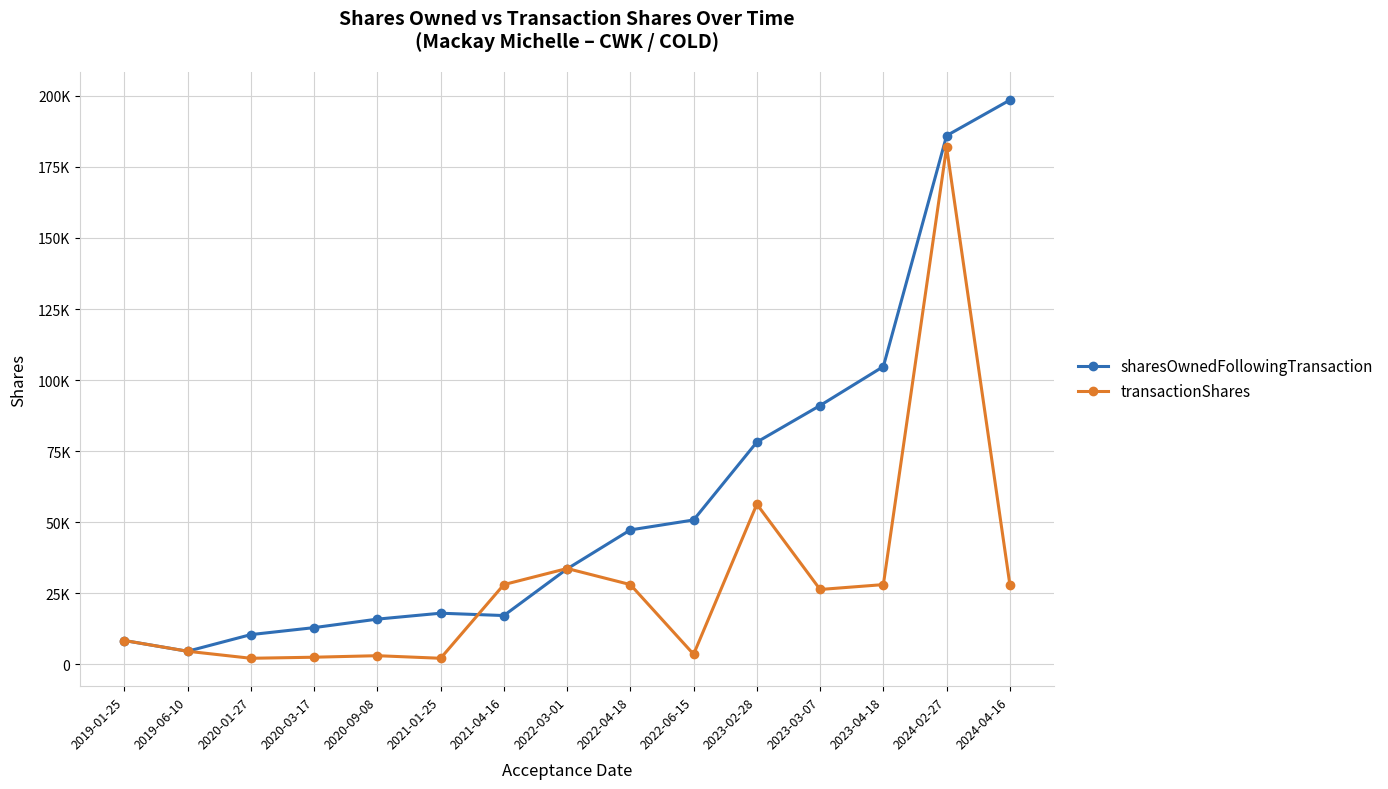

Reading left to right, transcribe all the data shown in this chart.

sharesOwnedFollowingTransaction: 8333	4552	10416	12873	15864	17948	17121	33548	47260	50760	78174	91045	104757	186022	198543
transactionShares: 8333	4552	2083	2457	2991	2084	28014	33680	28014	3500	56323	26295	28014	181952	28013